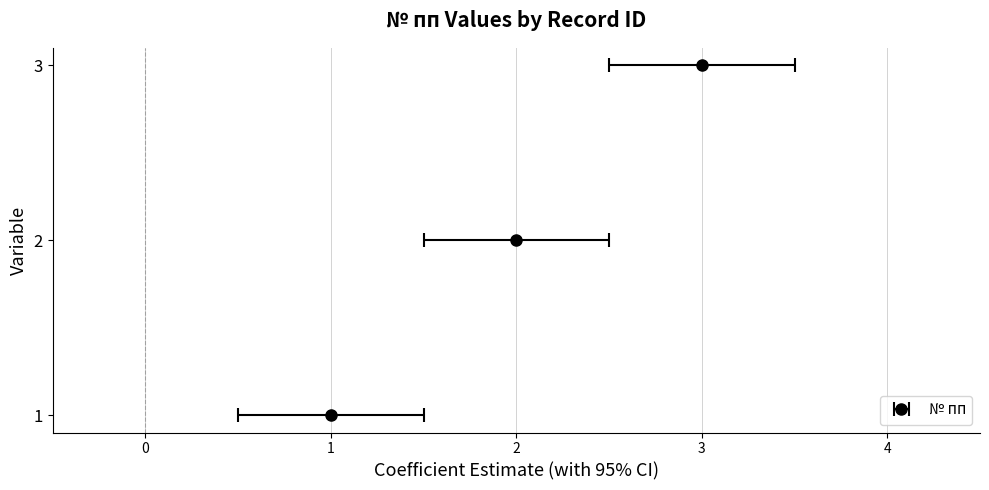

Which category has the highest value across all series?

3